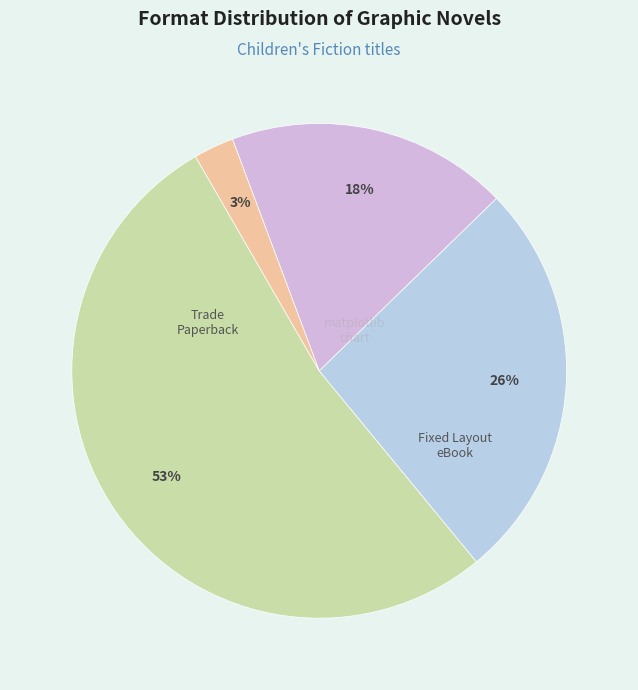

How many segments does this pie chart have?

4